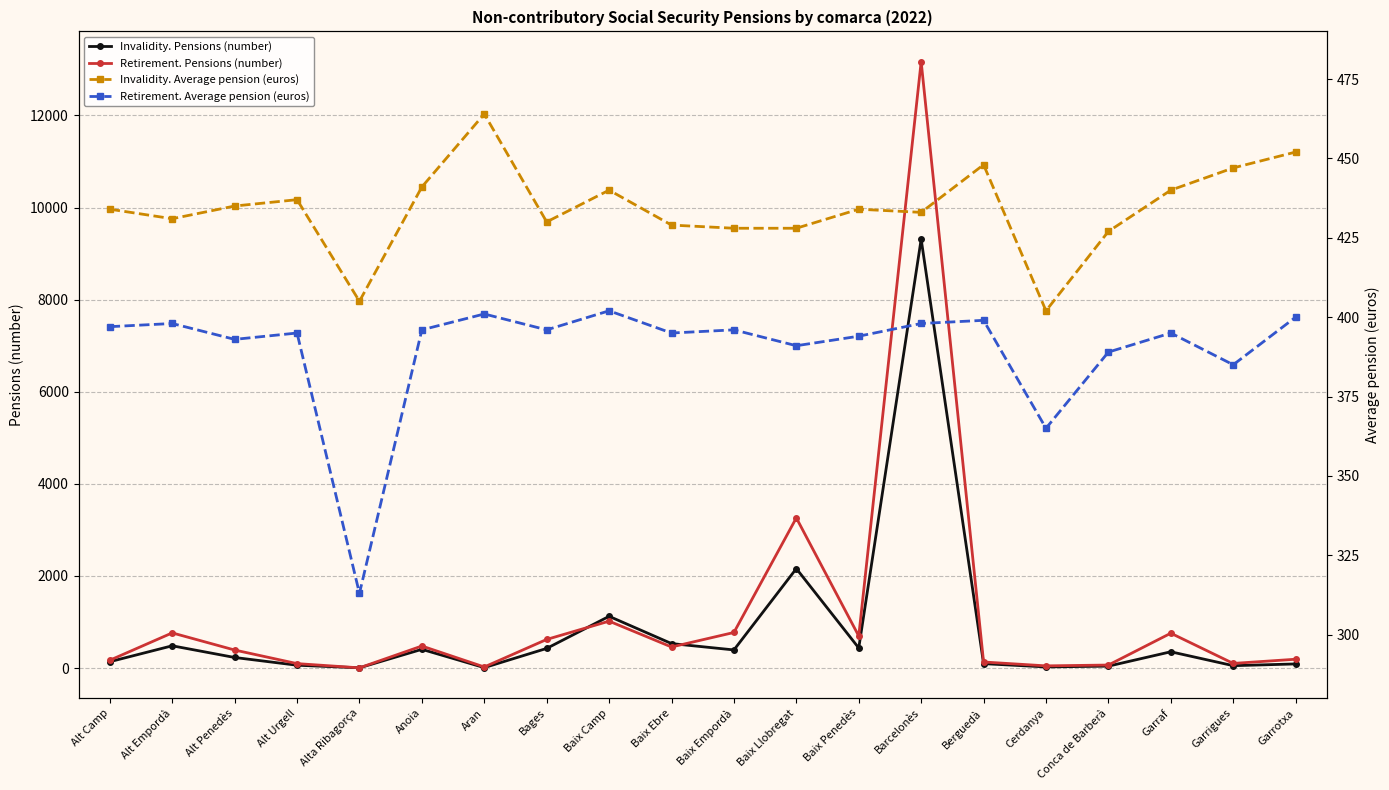

Does the chart have visible grid lines?

Yes